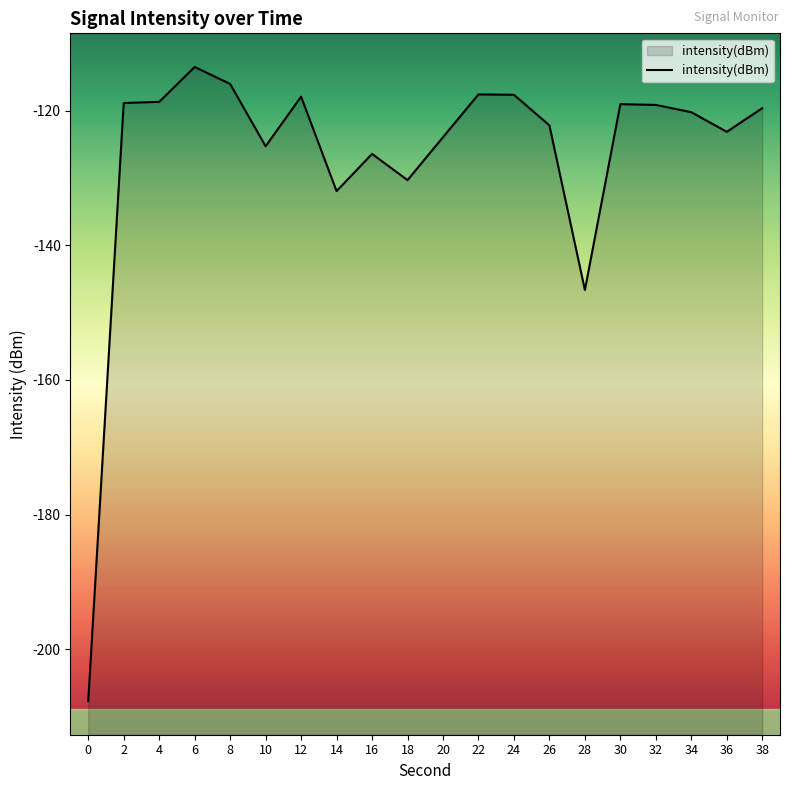

At which category does the data reach its first local peak?

6